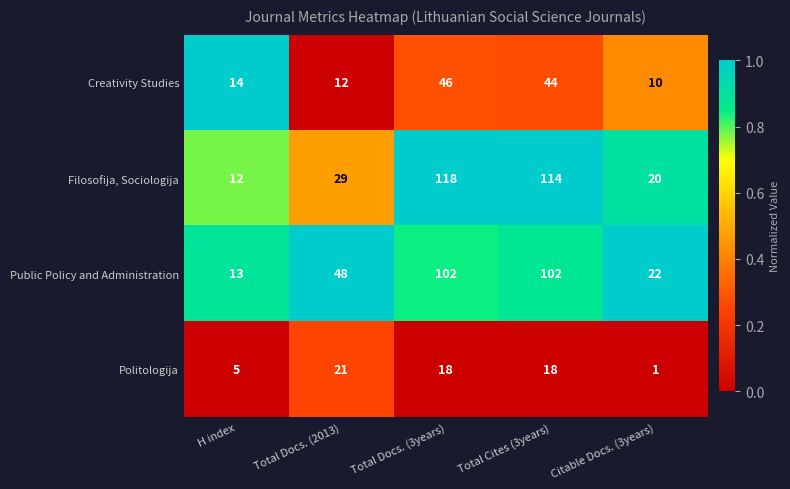

Which series has the largest total across all categories?

Filosofija, Sociologija